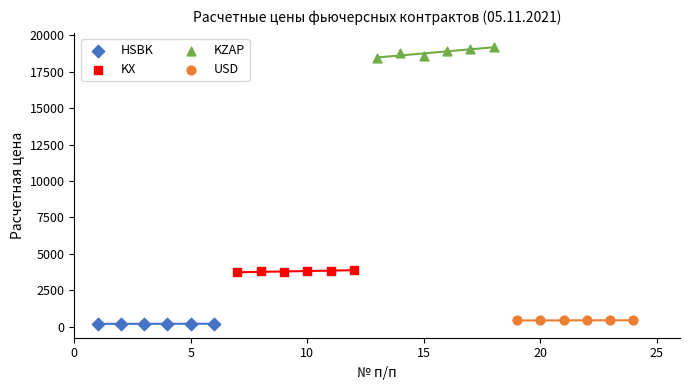

Which series contains the highest Y value?

KZAP